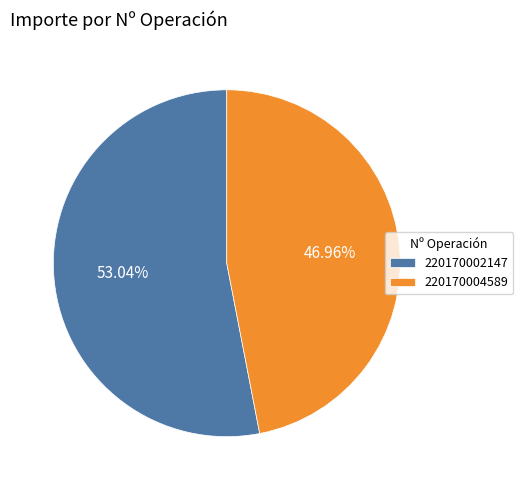

To the nearest percent, what percentage of the pie is 220170002147?

53%